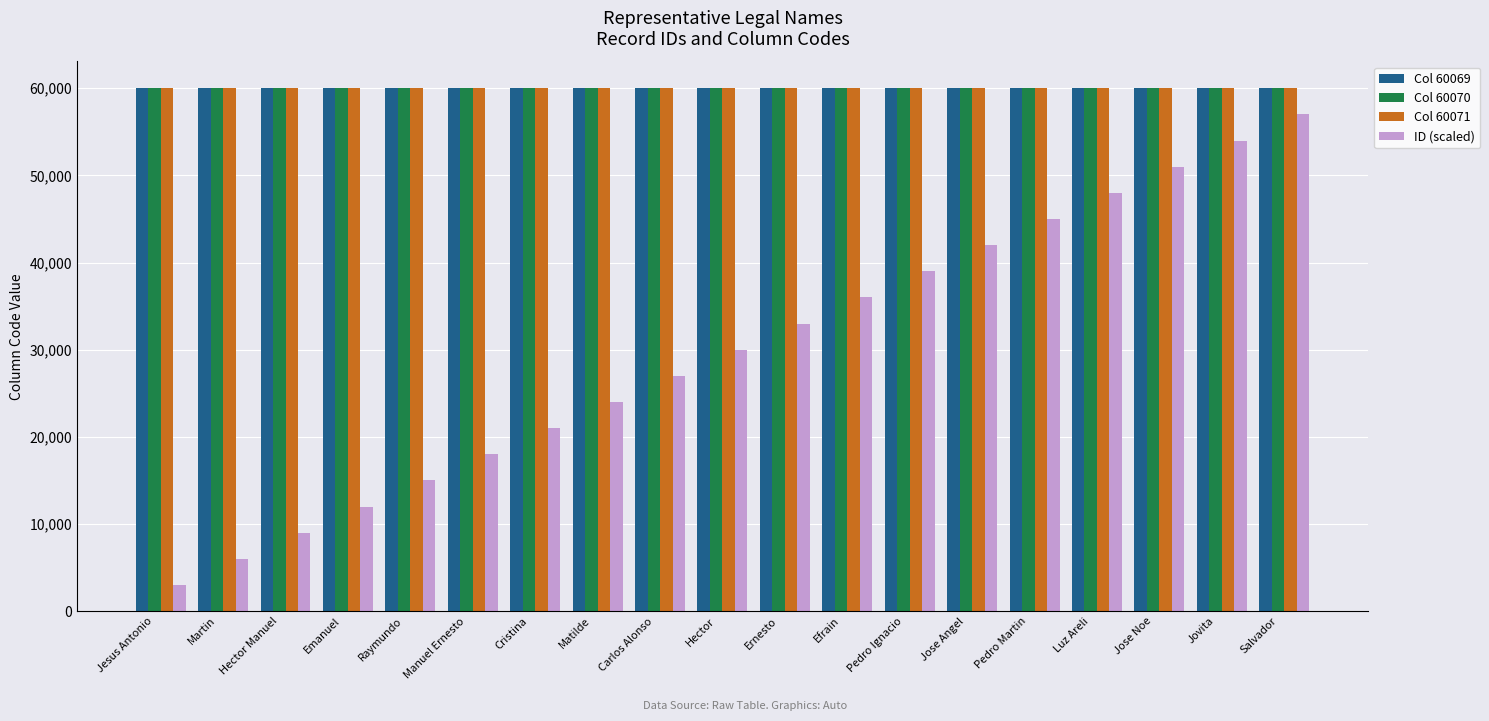

The Col 60070 series shows 32132 at Pedro Martin. True or false?

False